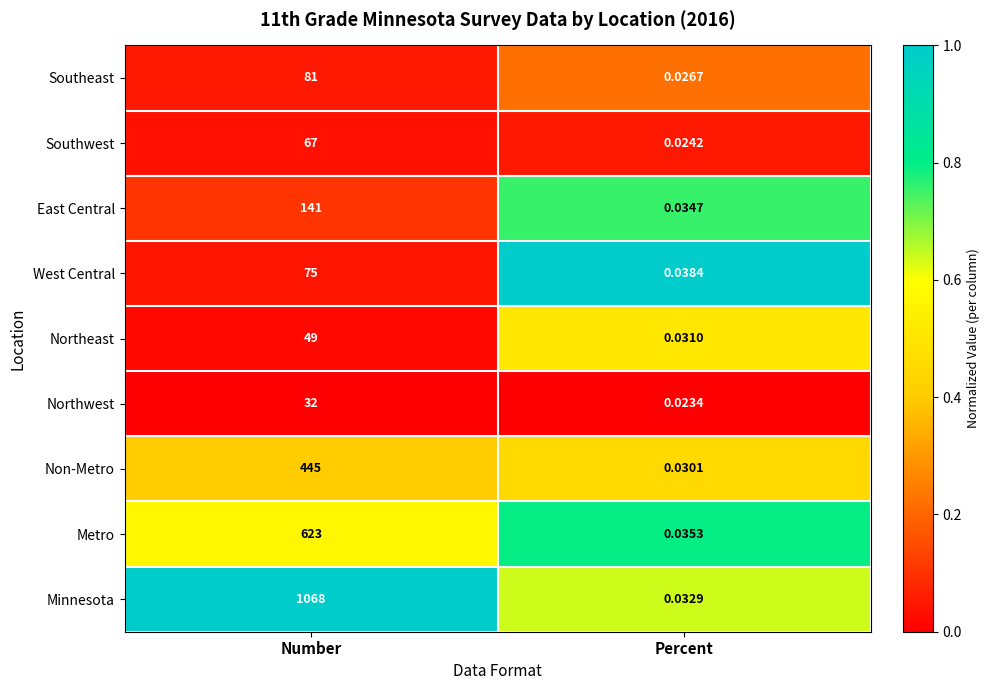

Rank the series by their maximum value, from lowest to highest.

Northwest, Northeast, Southwest, West Central, Southeast, East Central, Non-Metro, Metro, Minnesota